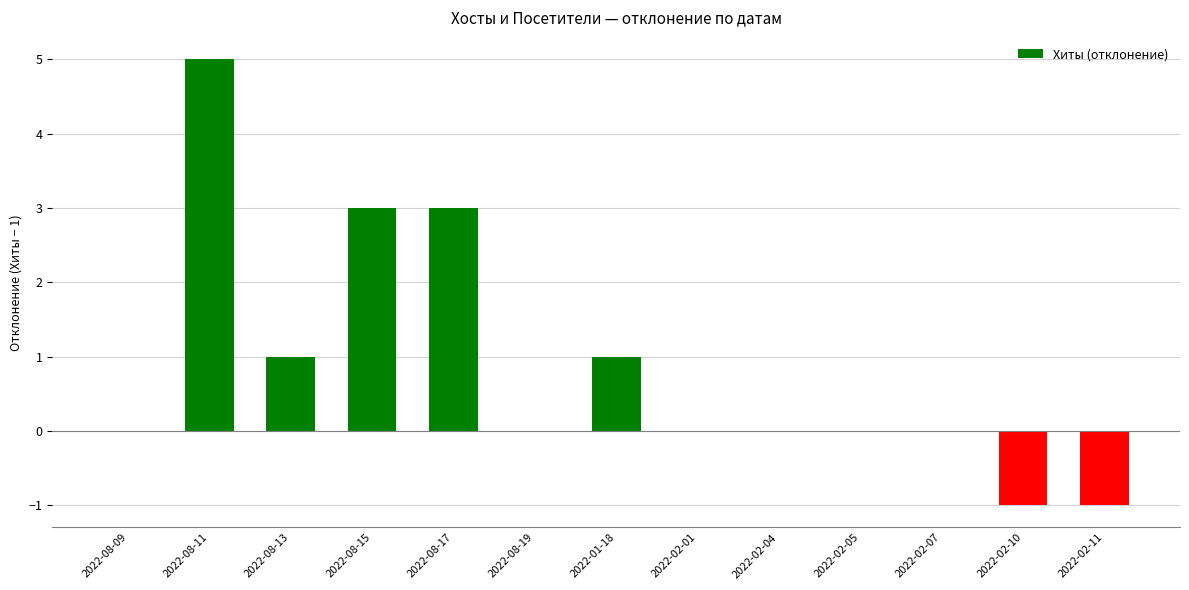

Reading right to left, extract all data points from this chart.

-1	-1	0	0	0	0	1	0	3	3	1	5	0